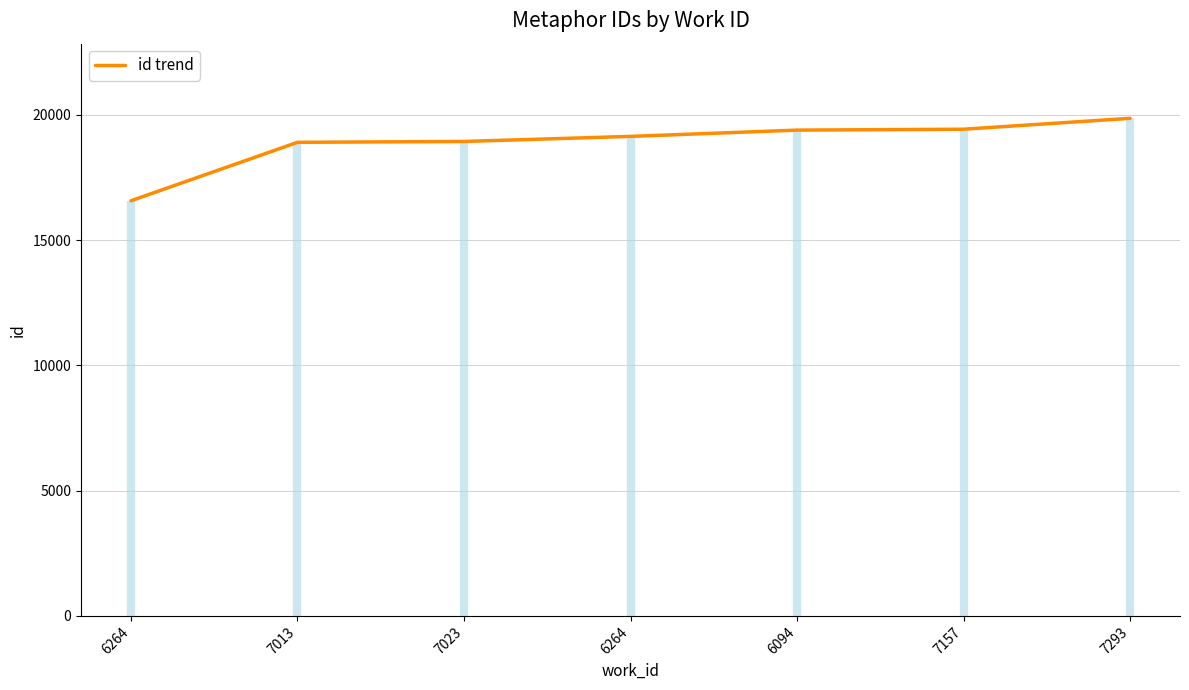

Is this an area chart (filled region under the line)?

No